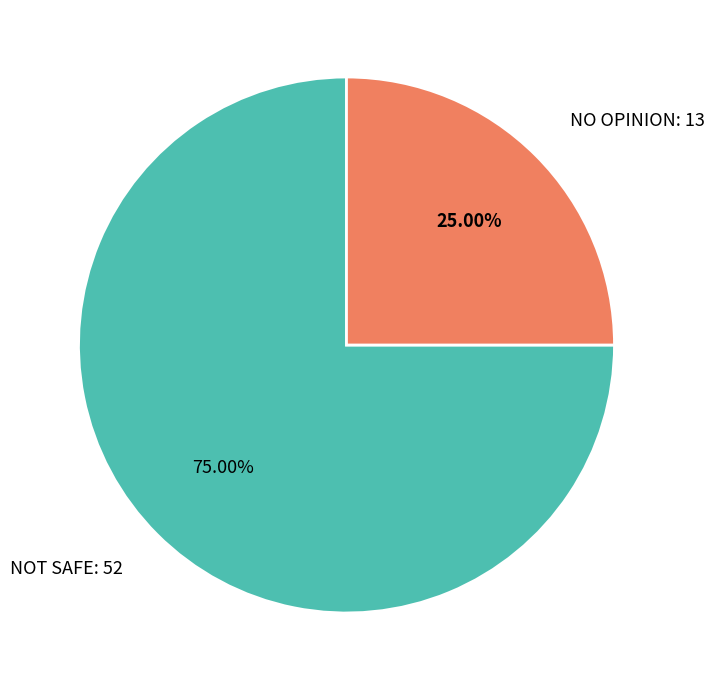

What is the smallest slice in the pie chart?

NO OPINION: 13